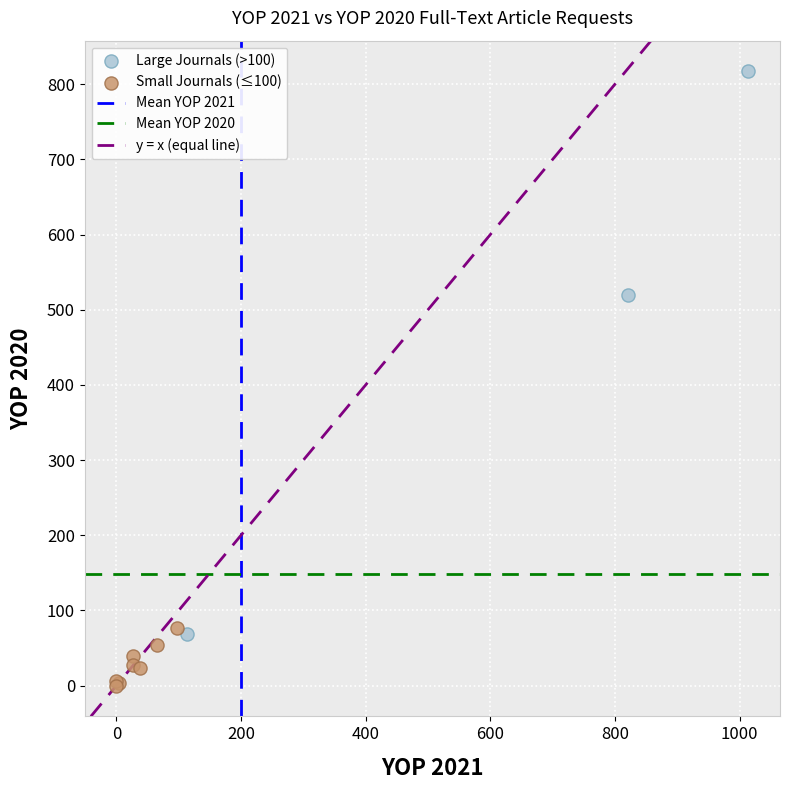

Which series reaches the minimum Y coordinate?

Small Journals (≤100)